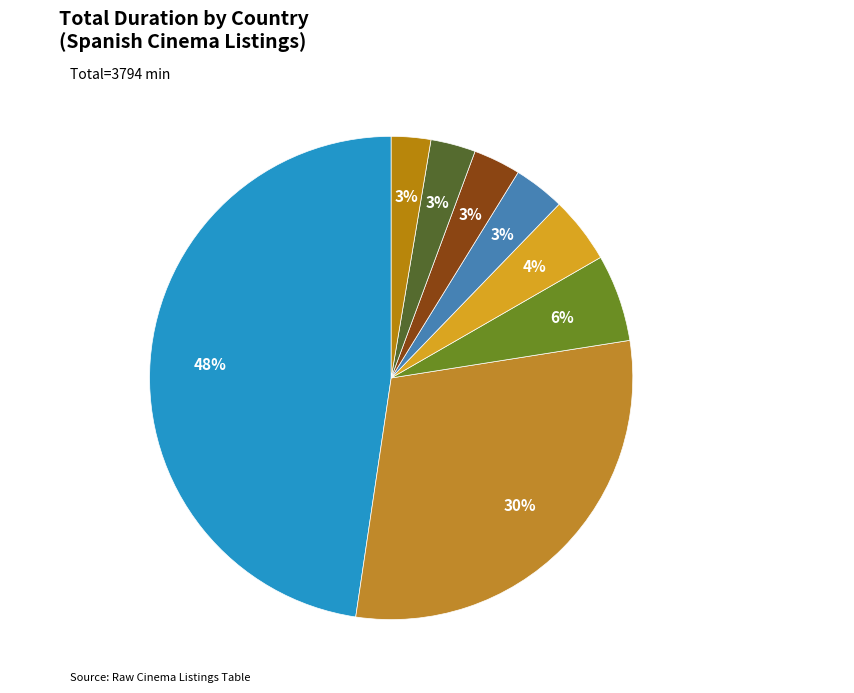

What is the ratio of the value at Reino Unido to the value at Estados Unidos?

0.1